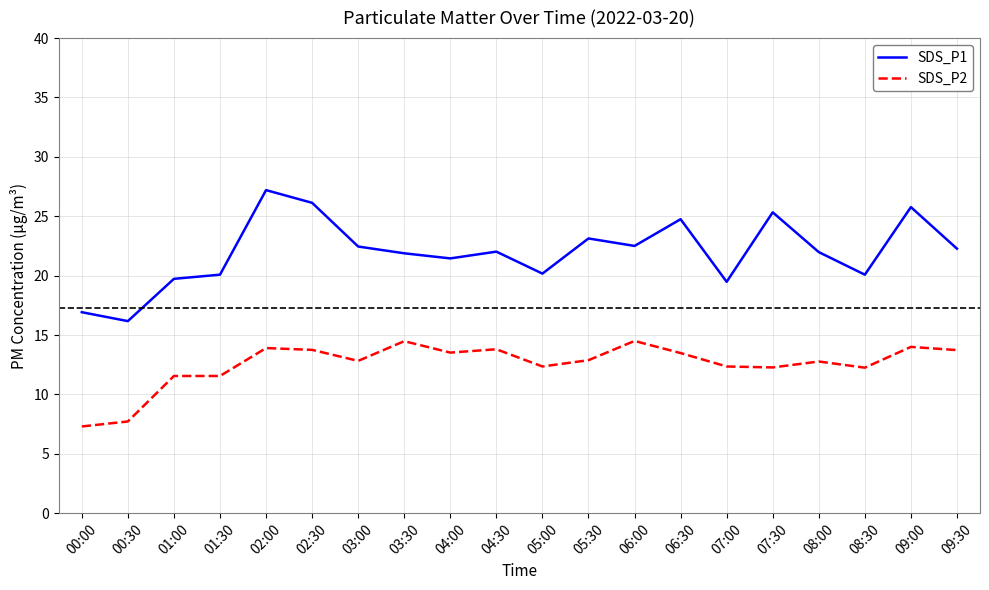

Where is SDS_P1 nearest to the value 21?

04:00